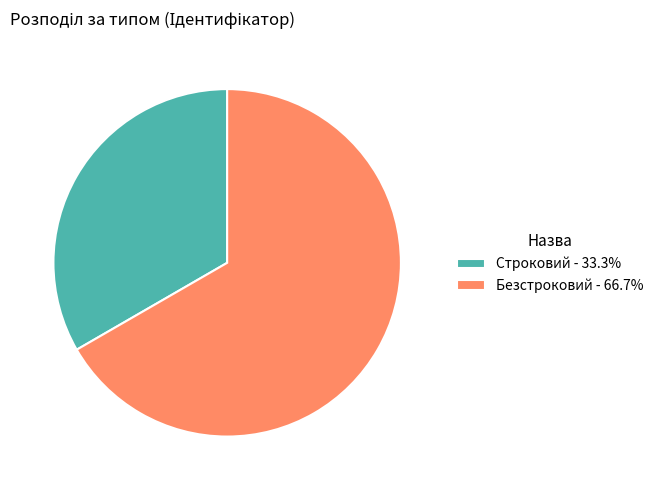

Is there any slice that represents more than half of the pie?

Yes